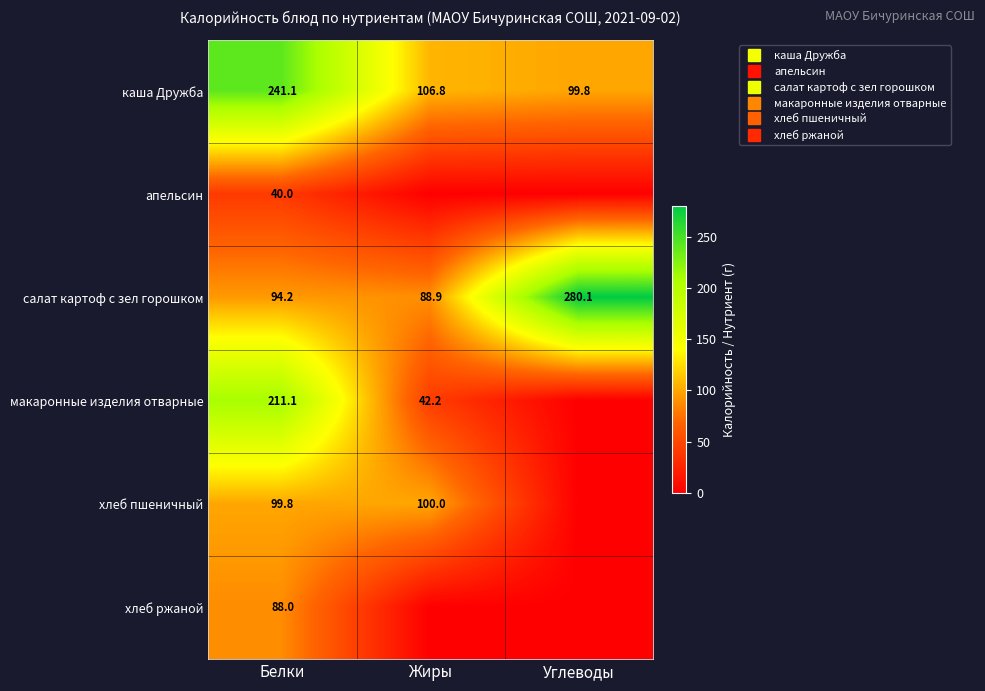

Rank the series by their maximum value, from highest to lowest.

салат картоф с зел горошком, каша Дружба, макаронные изделия отварные, хлеб пшеничный, хлеб ржаной, апельсин